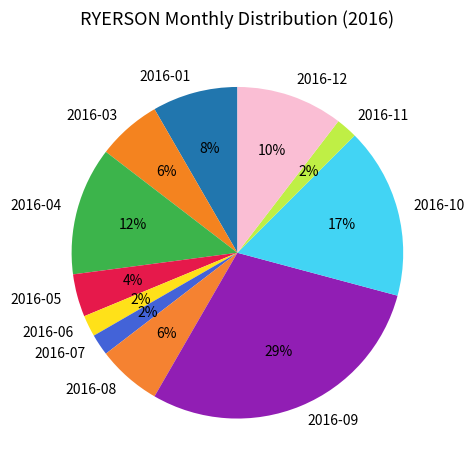

Is it true that 2016-01 is 15% of the pie?

False